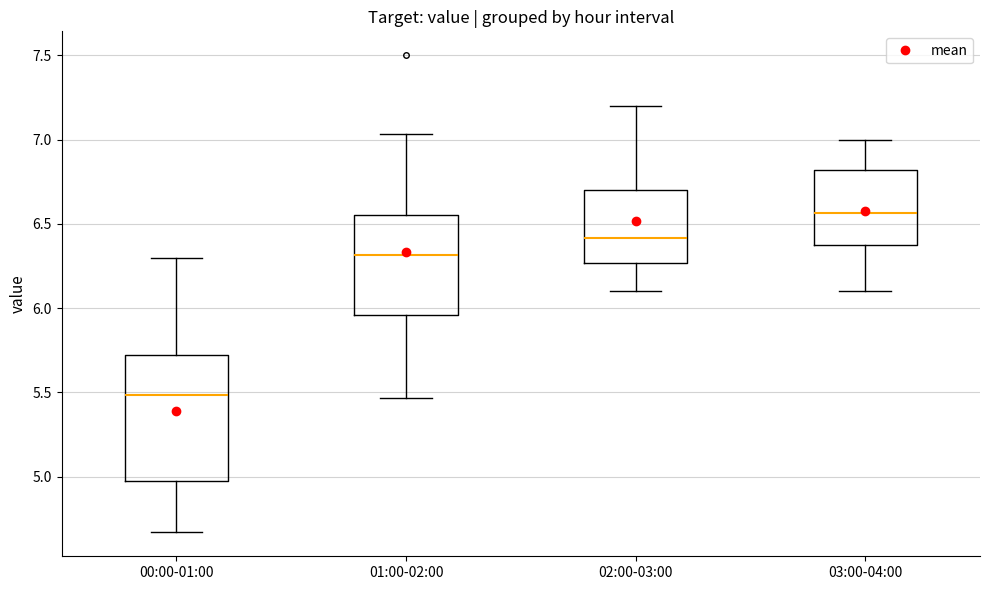

Comparing the boxes themselves (not the whiskers), which one is the tallest?

00:00-01:00